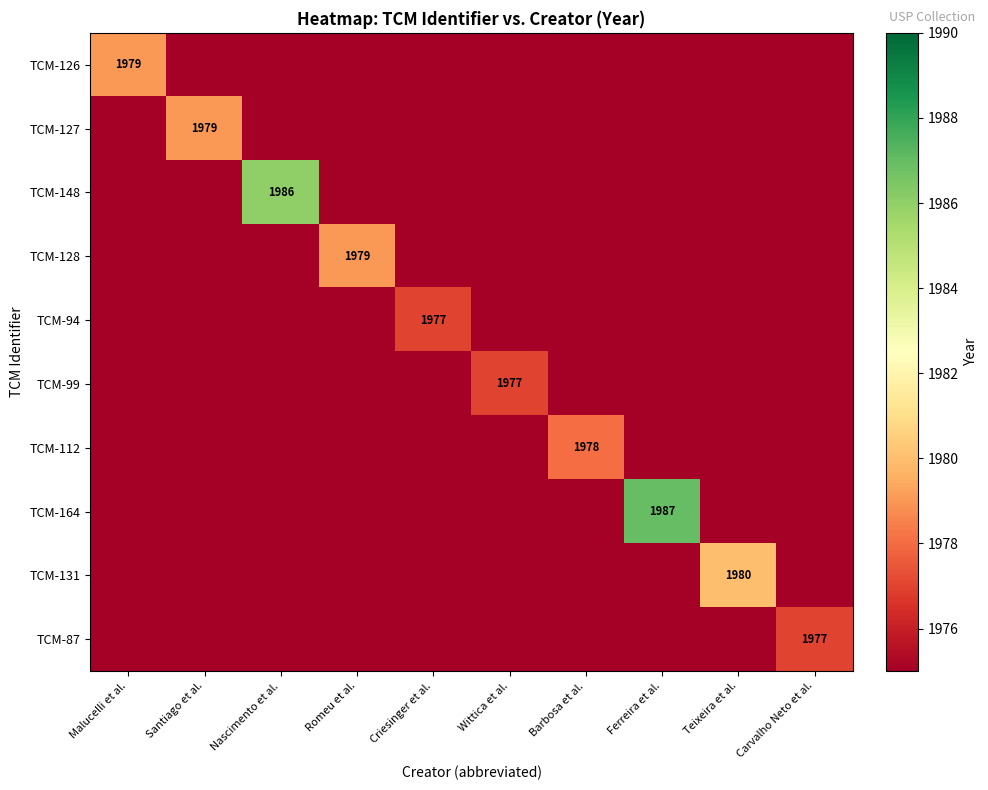

At which category is the sum across all series the highest?

Ferreira et al.